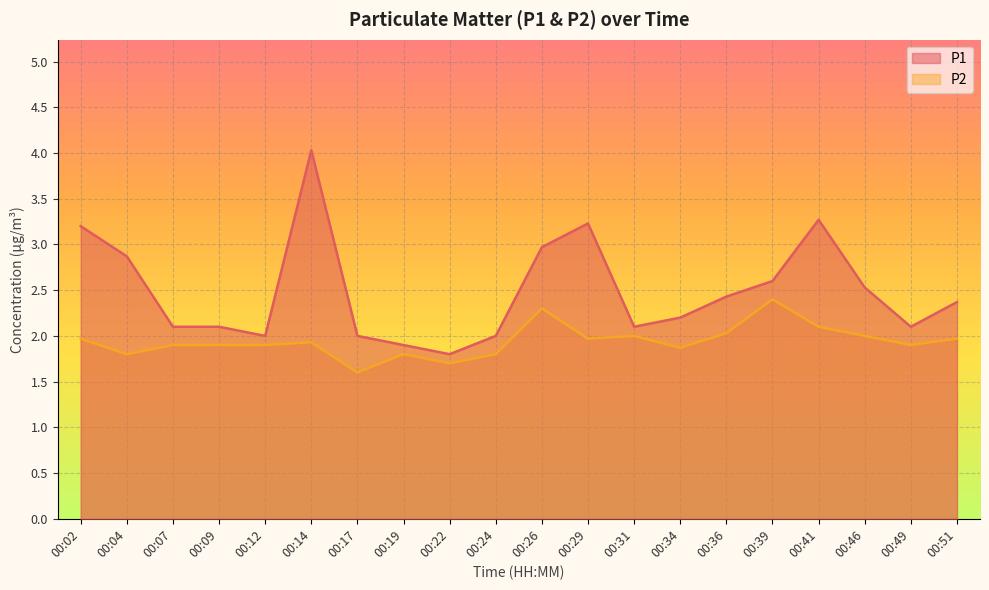

How many data points in P1 are less than 2?

2